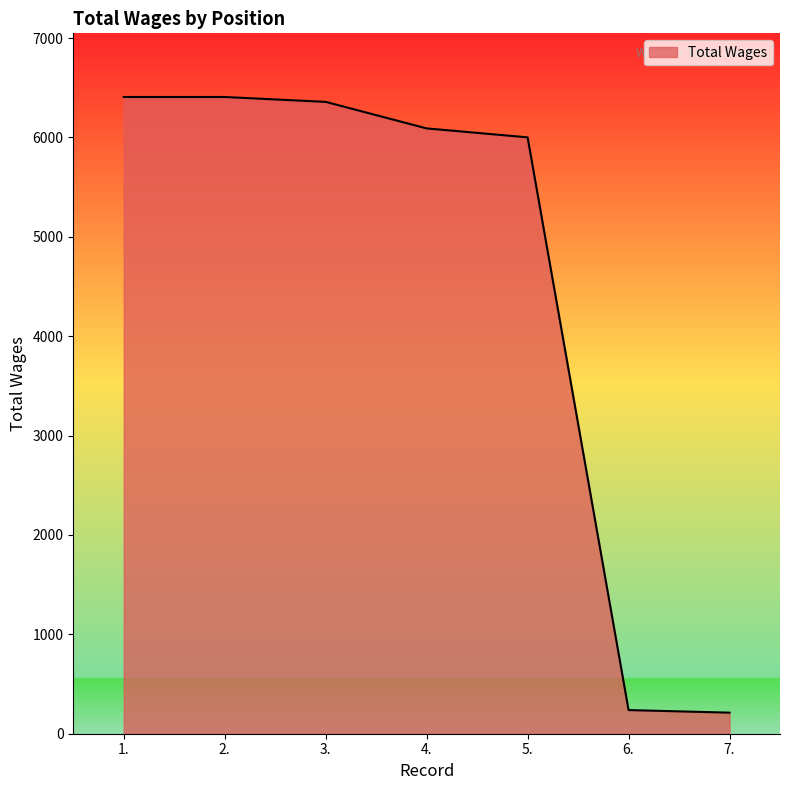

Where is the data nearest to the value 3309?

5.